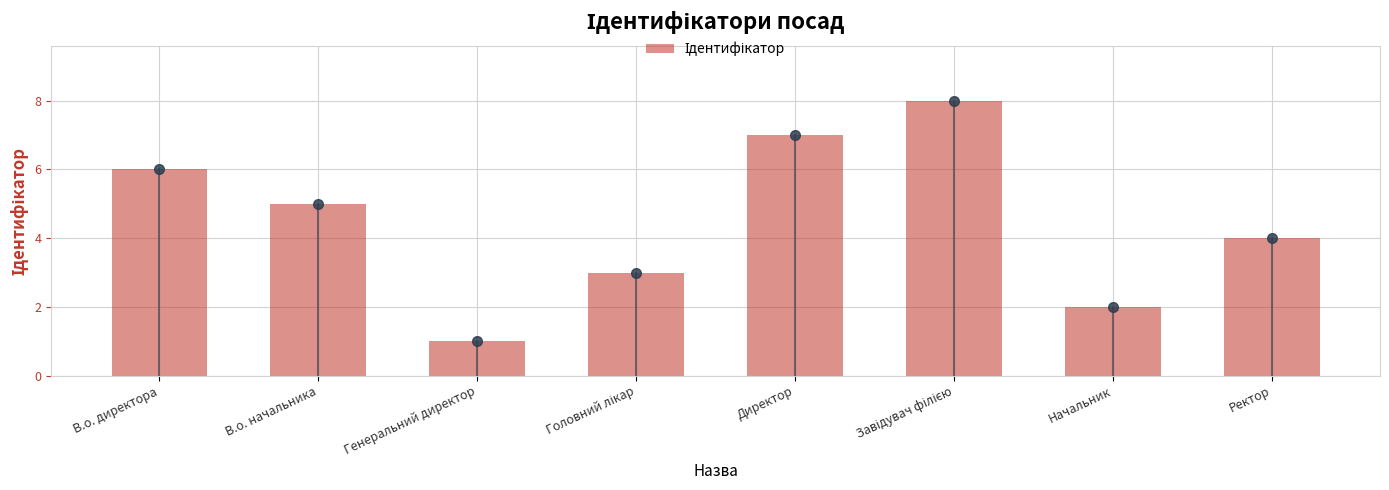

How many categories are shown in the chart?

8